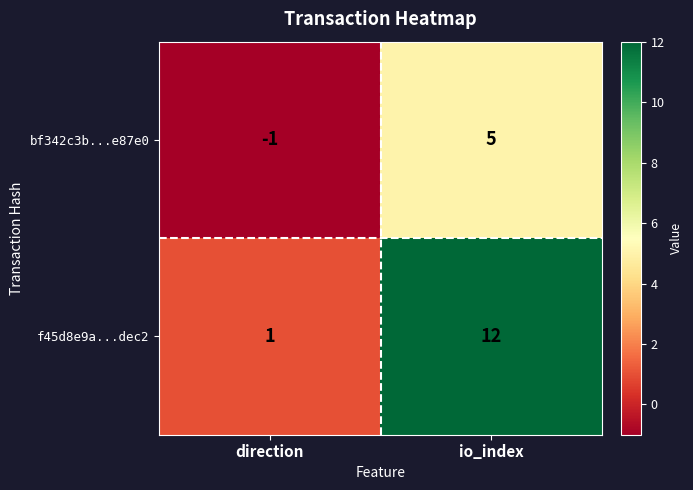

What is the highest value of the bf342c3b...e87e0 series?

5